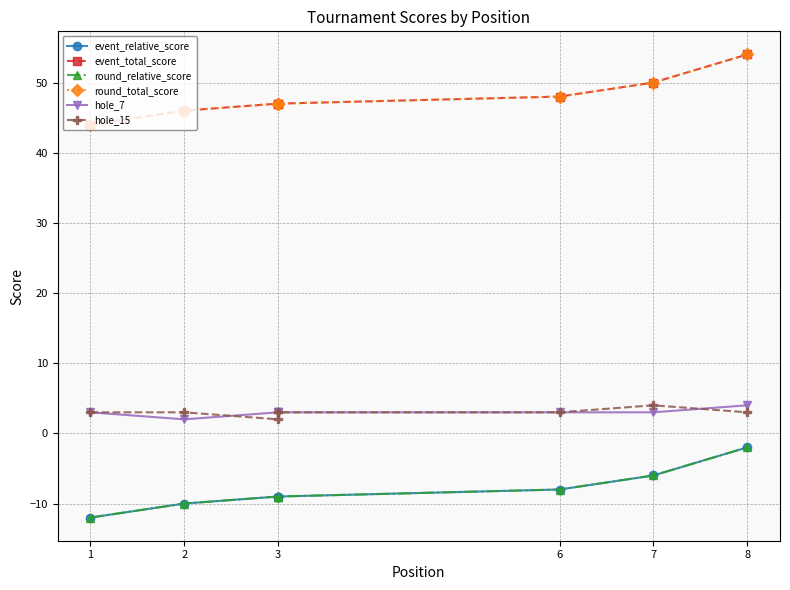

Is this an area chart (filled region under the line)?

No